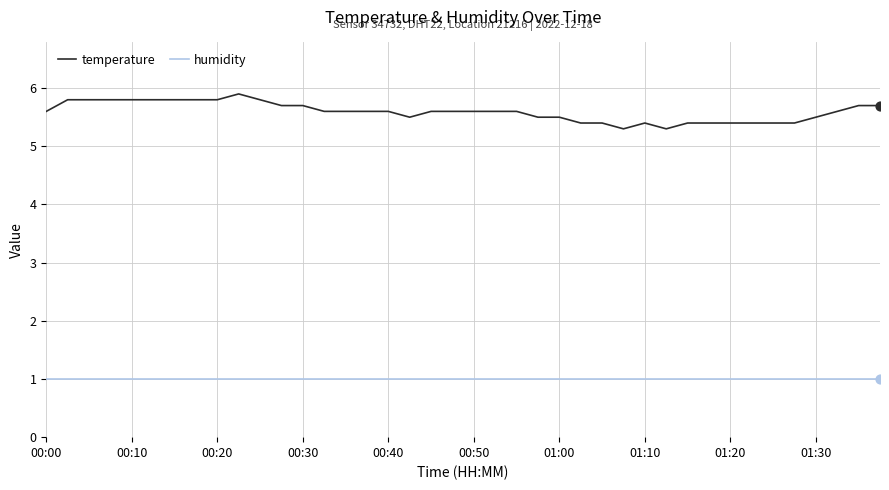

Rank the series by their average value, from lowest to highest.

humidity, temperature